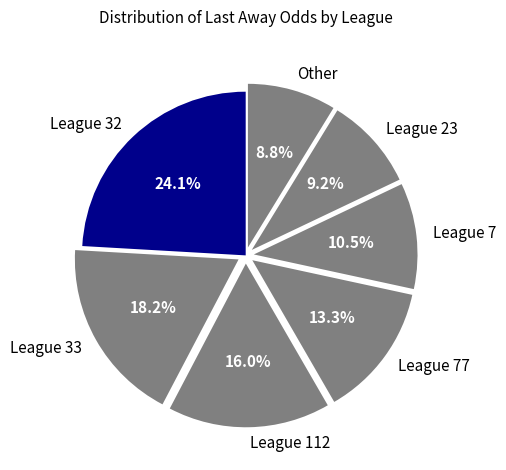

Which slice is the largest?

League 32